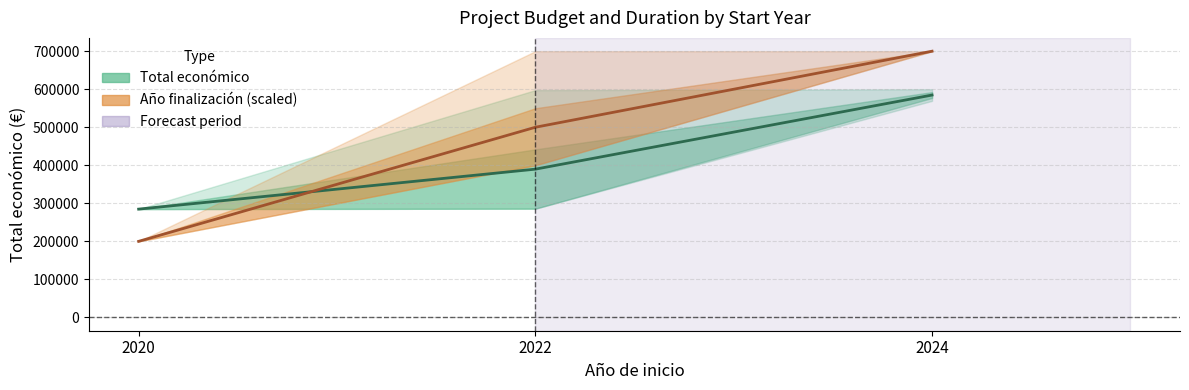

At which category is the sum across all series the highest?

2024